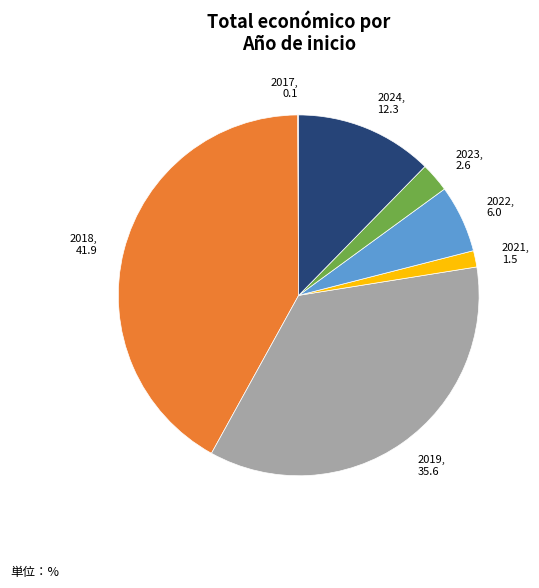

Is there a majority slice in this chart?

No